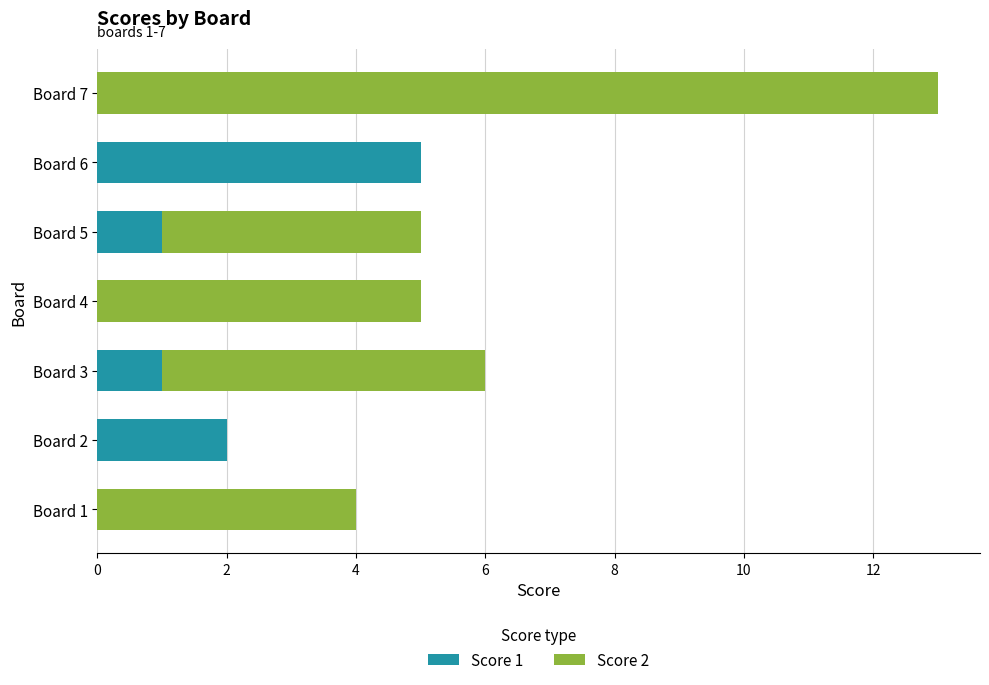

At which category is the sum across all series the highest?

Board 7